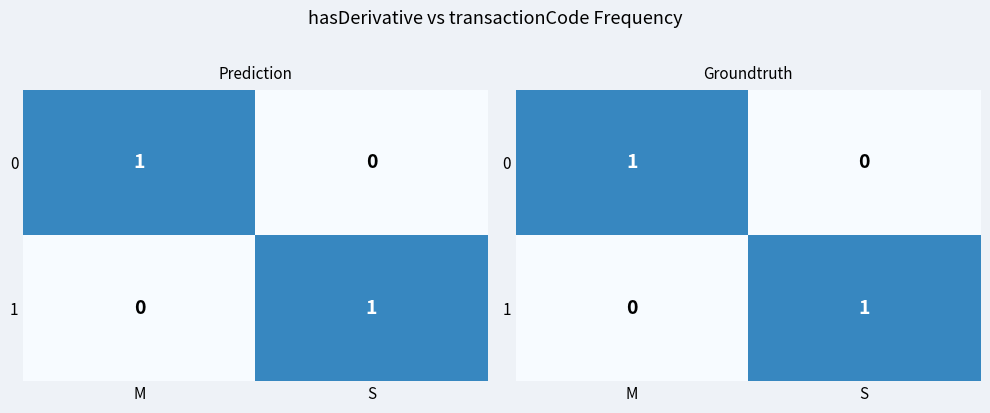

How many distinct data groups are displayed?

2